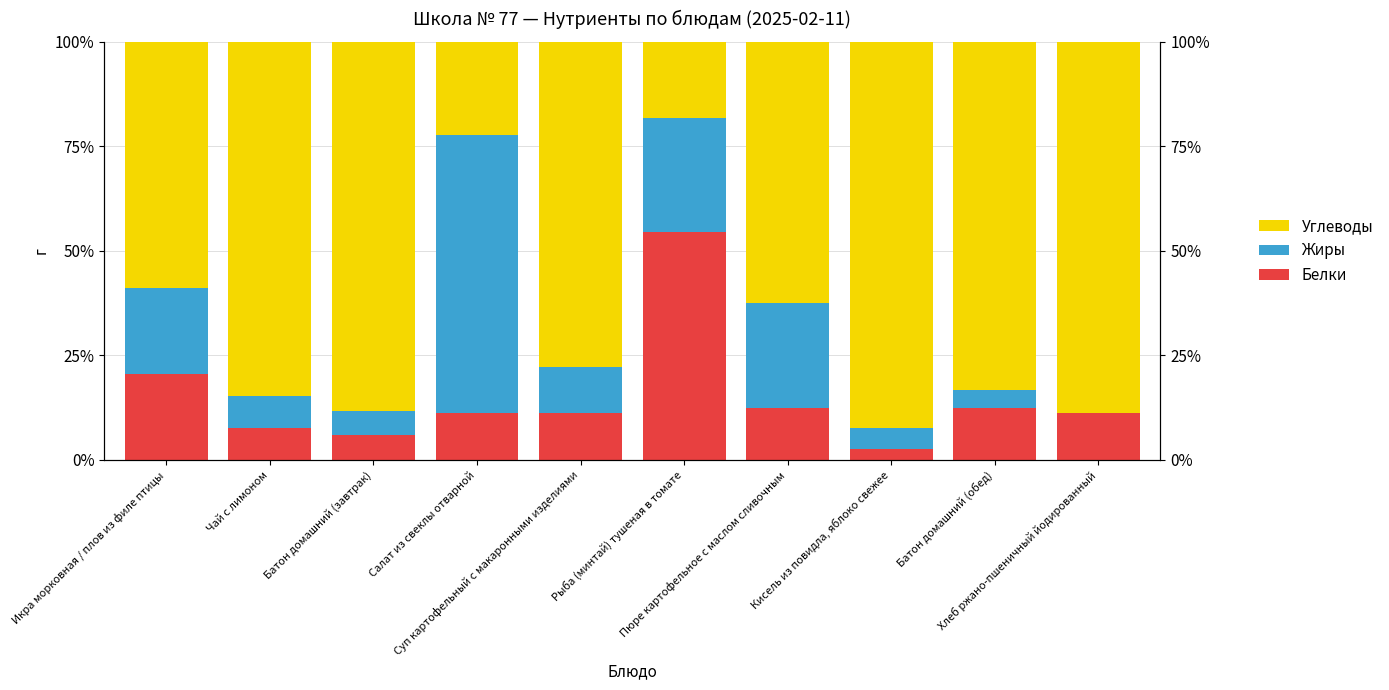

How many groups of bars are there?

10